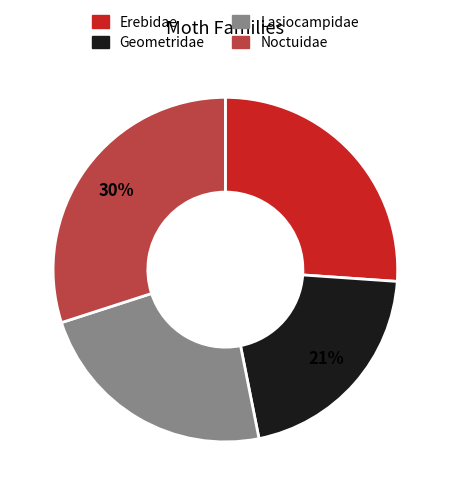

Count the number of slices in the pie.

4